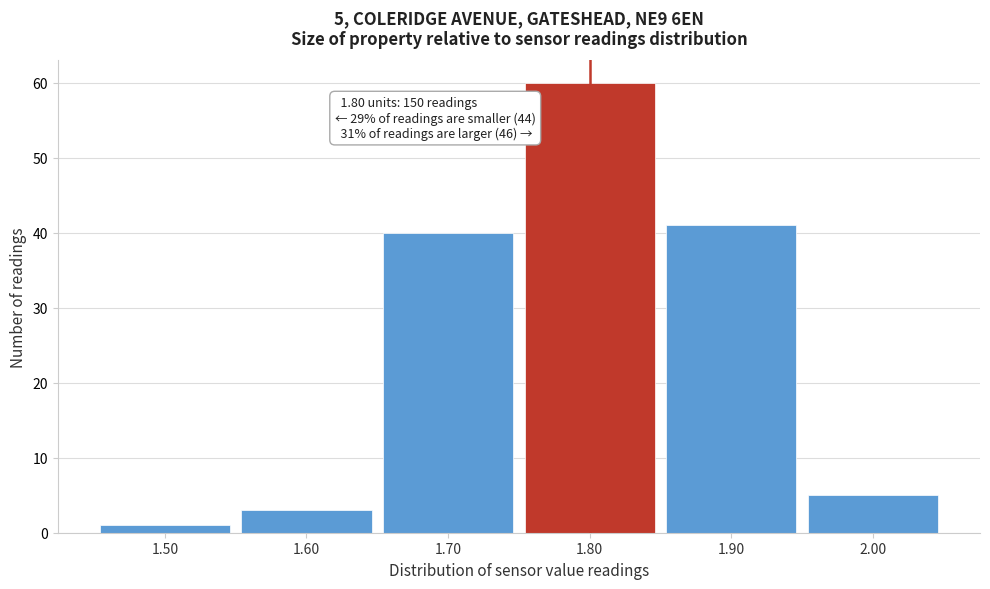

Which range on the x-axis has the tallest bar?

1.75 to 1.85